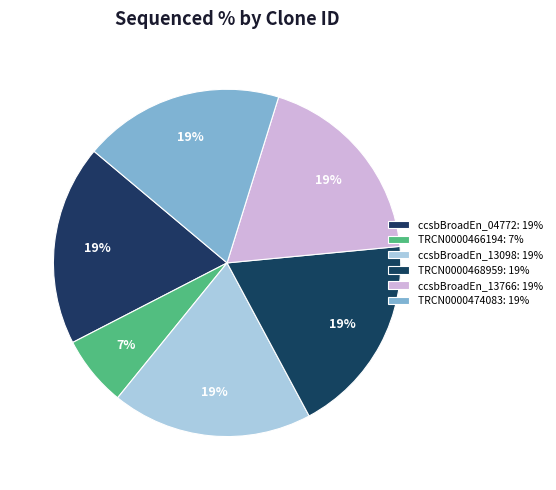

Count the number of slices in the pie.

6